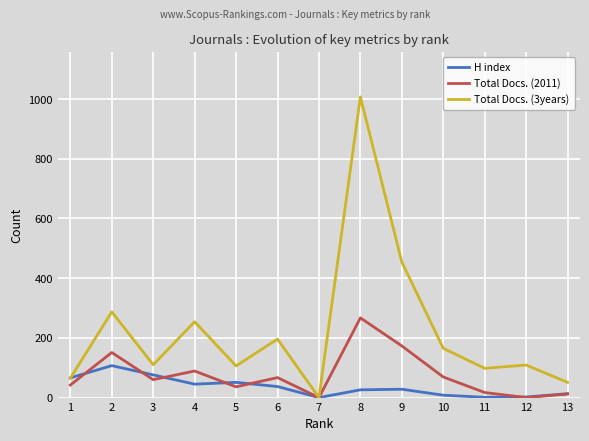

True or false: H index has a value of -51 at 7.

False